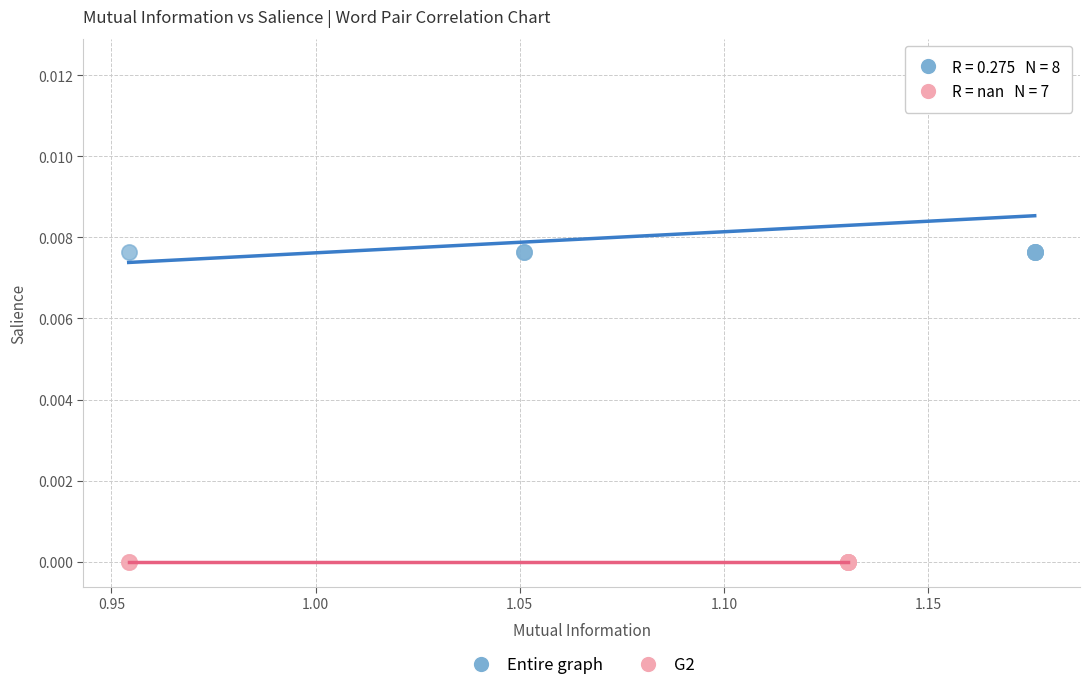

Which series contains the highest Y value?

Entire graph